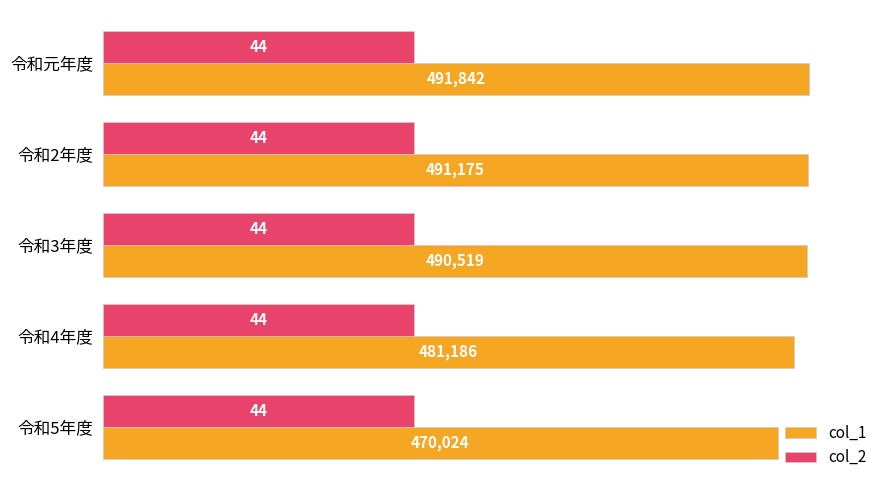

The col_2 series shows 112952.8 at 令和元年度. True or false?

False